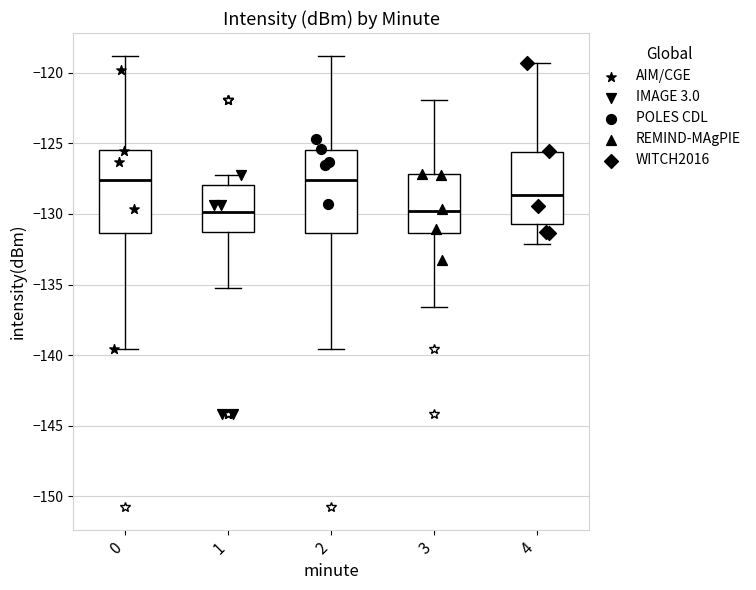

Where is the lower edge of the box at x = 3 on the y-axis? The values are not printed on the chart, so give them approximately, as read against the axis.

-131.5